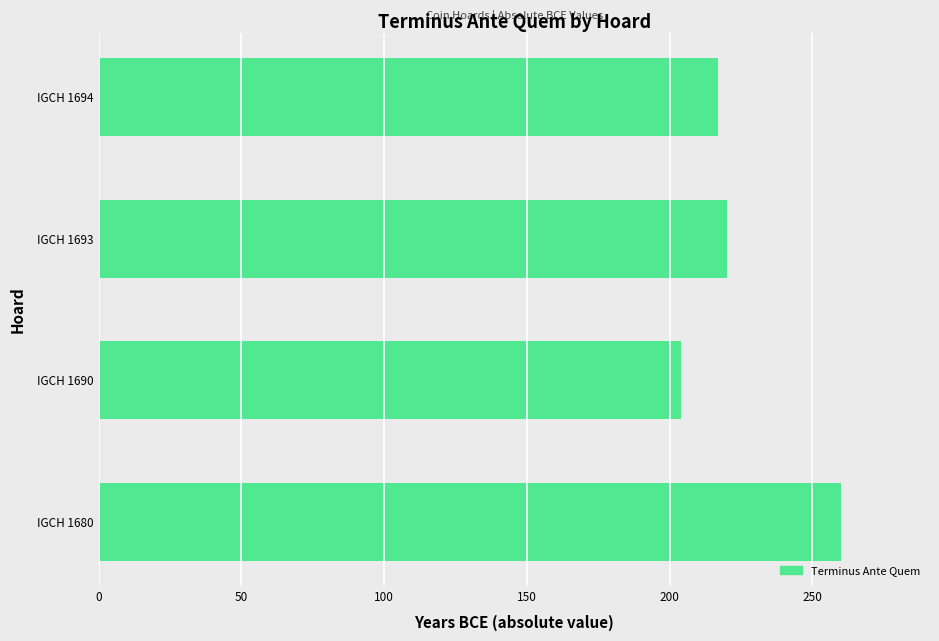

List the labels in order of value, largest first.

IGCH 1680, IGCH 1693, IGCH 1694, IGCH 1690